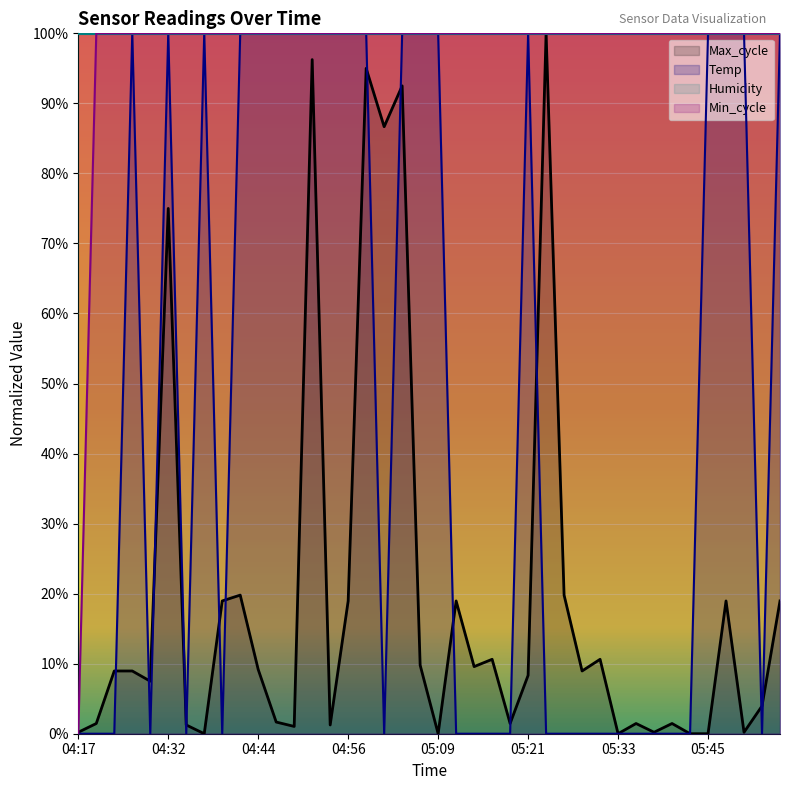

How many times do Temp and Max_cycle cross each other?

14